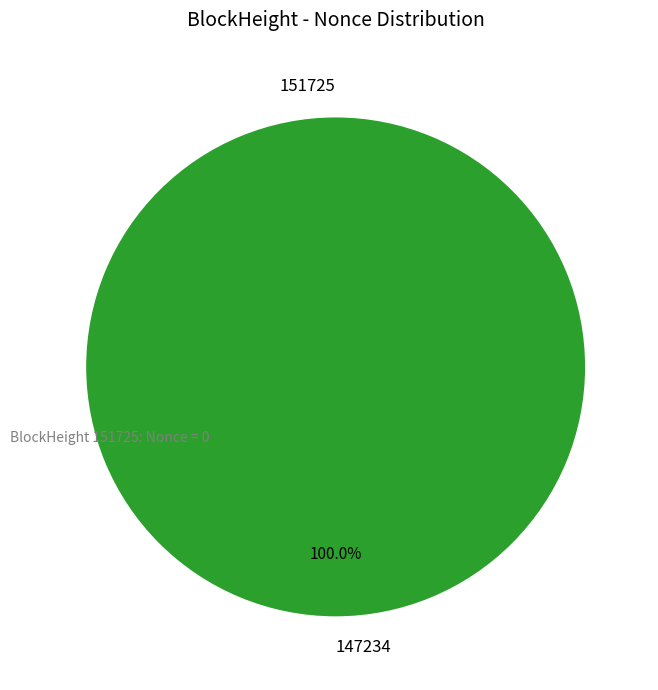

True or false: 151725 accounts for 1% of the total.

False